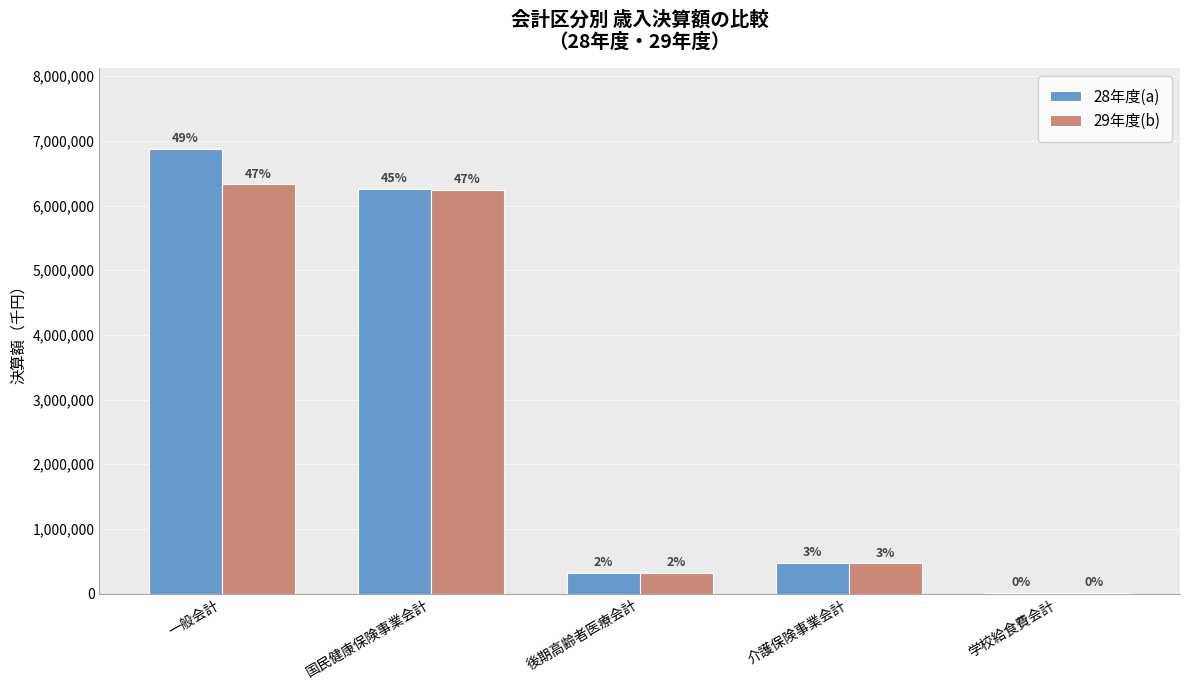

What are all the series names shown in the legend?

28年度(a), 29年度(b)